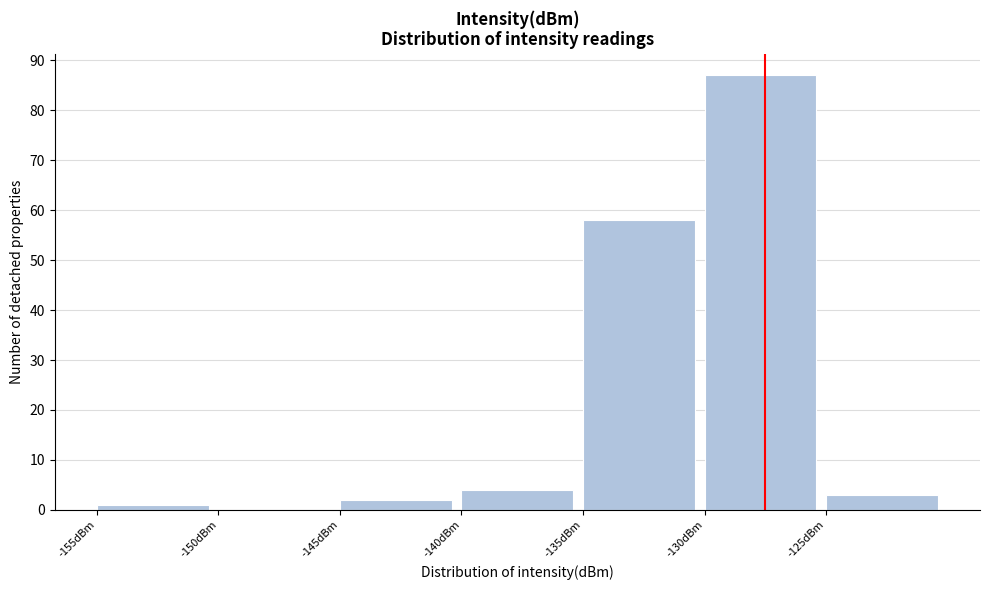

Which range on the x-axis has the tallest bar?

-130 to -125